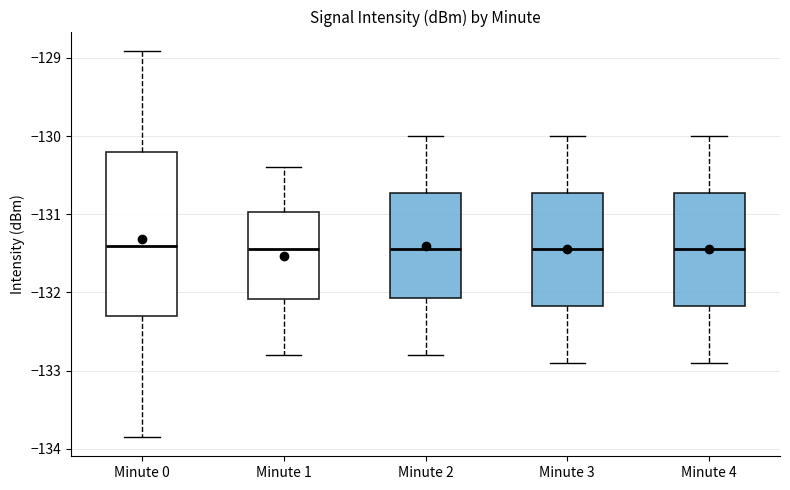

Where is the upper edge of the box for Minute 4 on the y-axis? The values are not printed on the chart, so give them approximately, as read against the axis.

-130.7